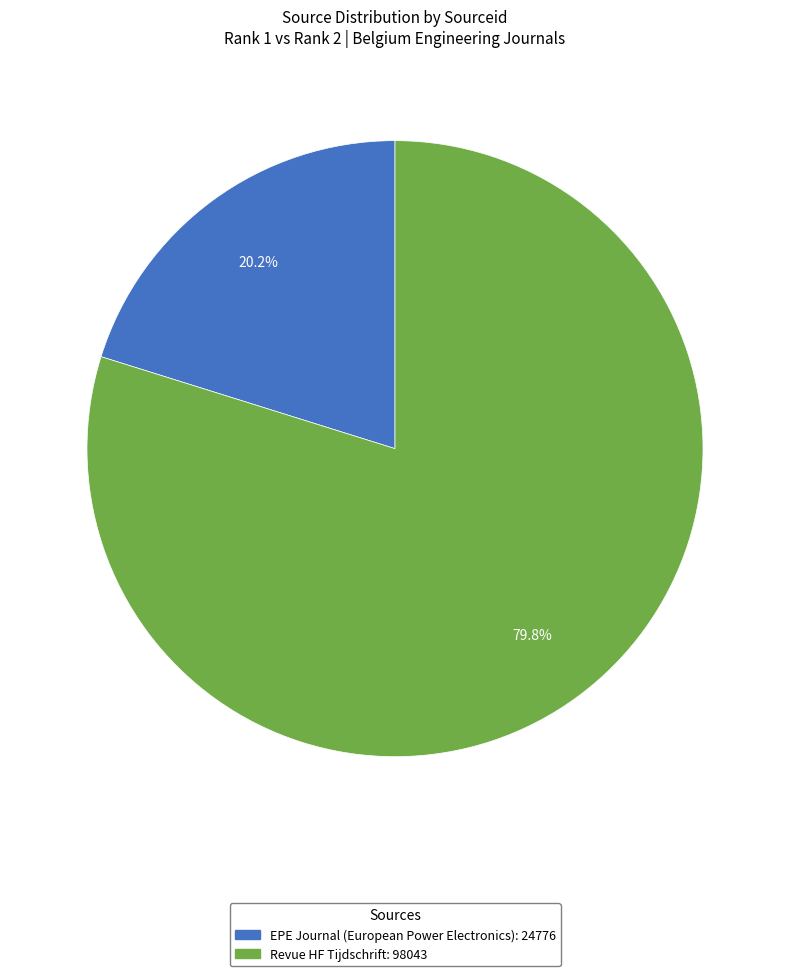

Rank the categories by value from highest to lowest.

Revue HF Tijdschrift, EPE Journal (European Power Electronics)